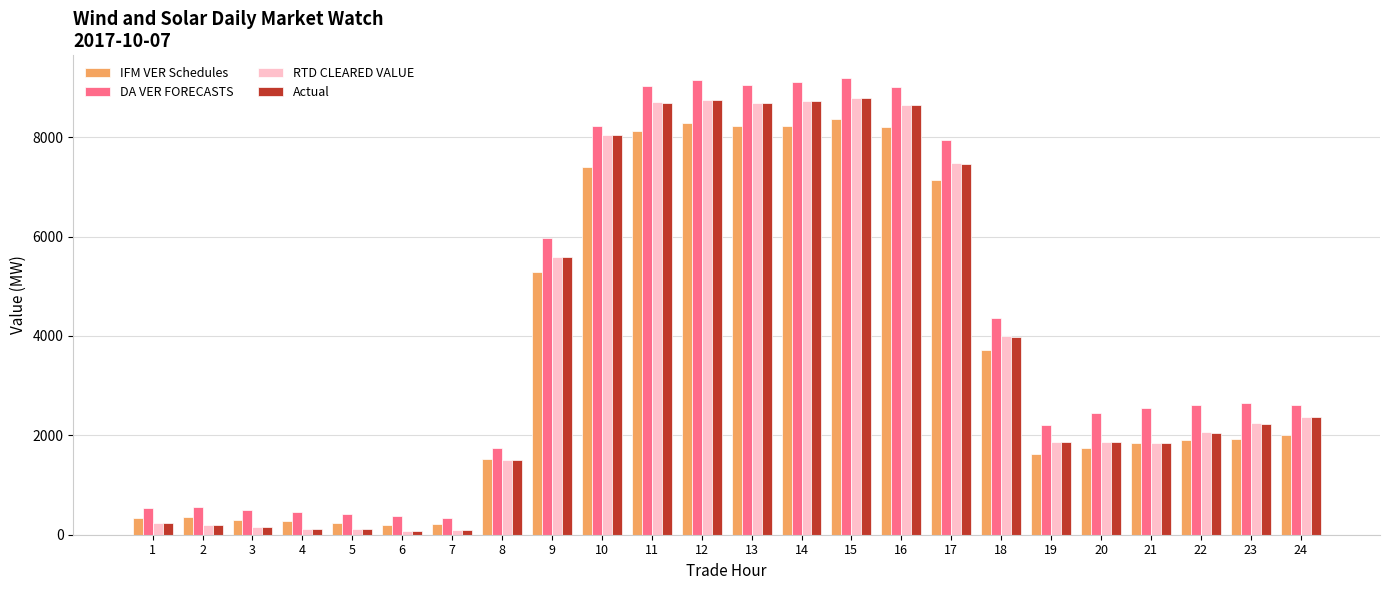

Which series changed the most between 5 and 11?

DA VER FORECASTS